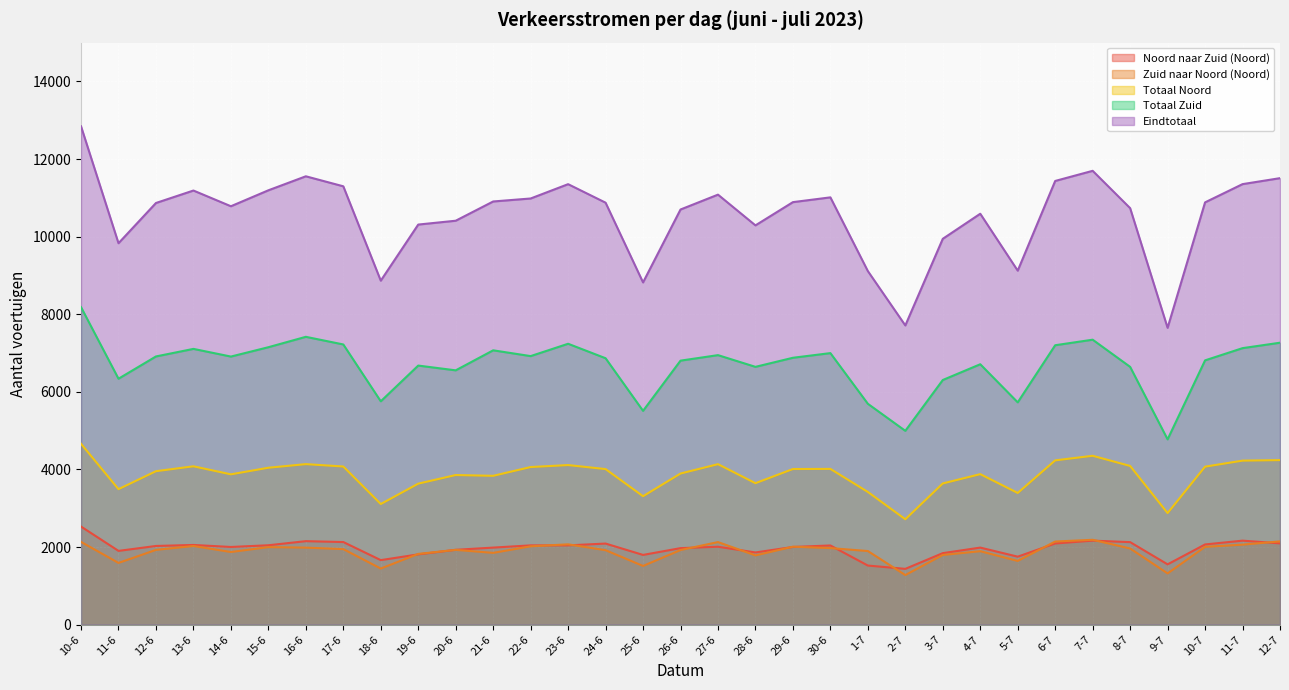

What is the spread (max minus min) of values at 10-6?

10710